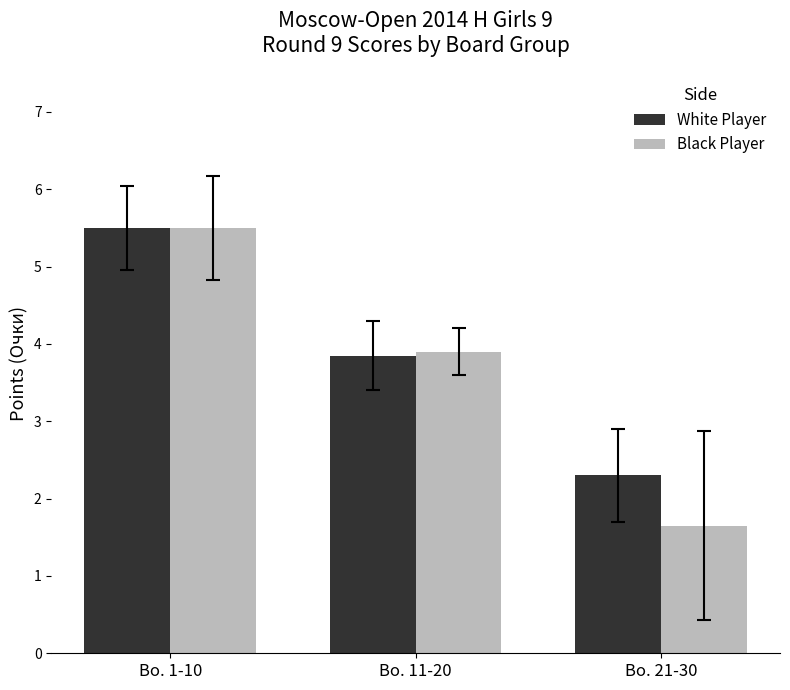

At which category is the sum across all series the highest?

Bo. 1-10